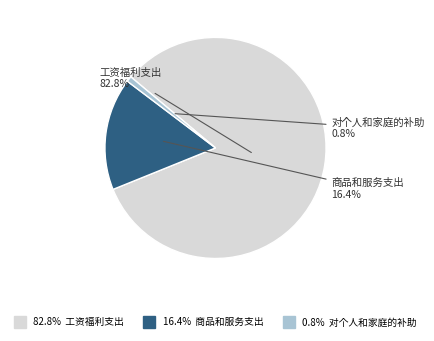

Is there a majority slice in this chart?

Yes